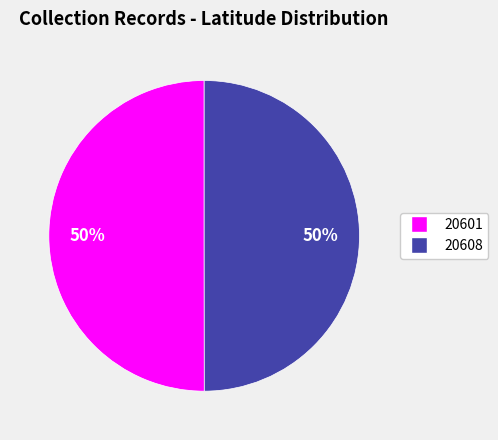

Is the sum of 20601 and 20608 greater than half?

Yes